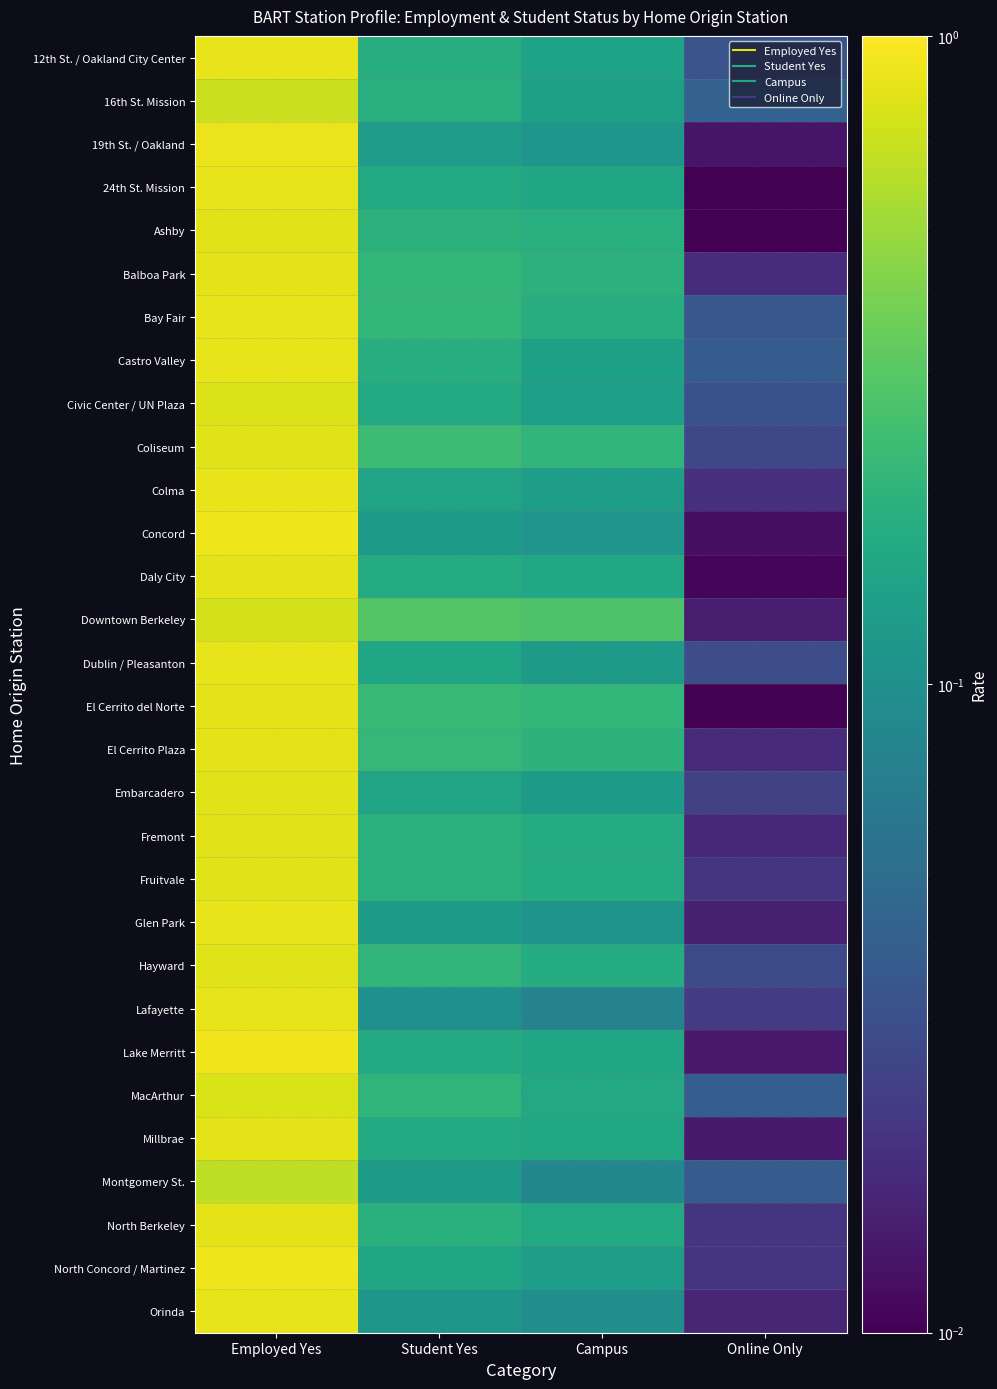

At Student Yes, list the series in order from smallest to largest.

Lafayette, Orinda, Montgomery St., Concord, Glen Park, 19th St. / Oakland, Embarcadero, Colma, North Concord / Martinez, Dublin / Pleasanton, 24th St. Mission, Lake Merritt, Civic Center / UN Plaza, Millbrae, Daly City, Castro Valley, 12th St. / Oakland City Center, 16th St. Mission, North Berkeley, Fremont, Fruitvale, Ashby, MacArthur, Hayward, Bay Fair, Balboa Park, El Cerrito Plaza, El Cerrito del Norte, Coliseum, Downtown Berkeley